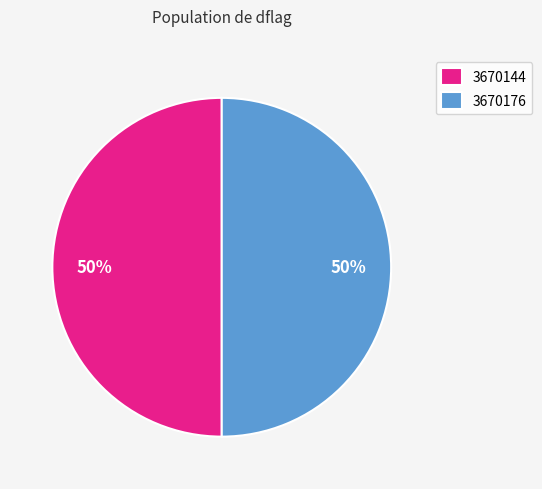

The 3670176 slice represents 63% of the pie. True or false?

False